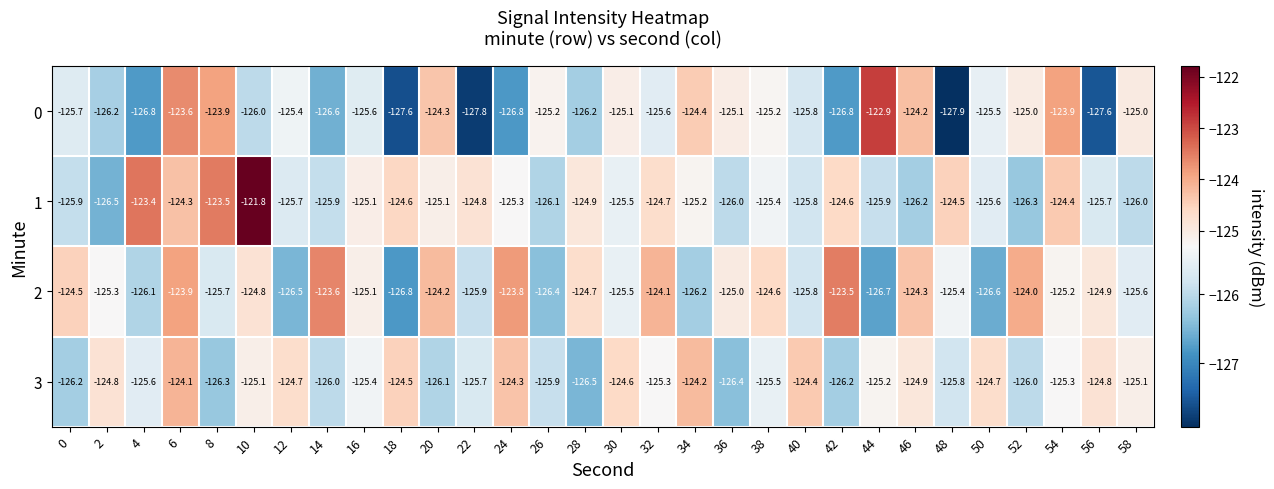

What value does the 3 series have at 34?

-124.2